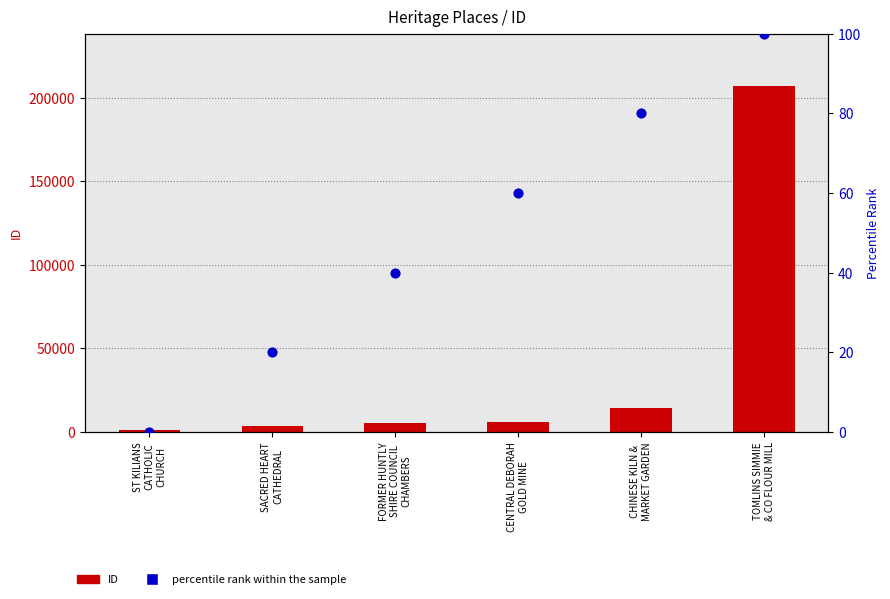

Is the value of percentile rank within the sample at SACRED HEART
CATHEDRAL greater than the value of ID at CHINESE KILN &
MARKET GARDEN?

No